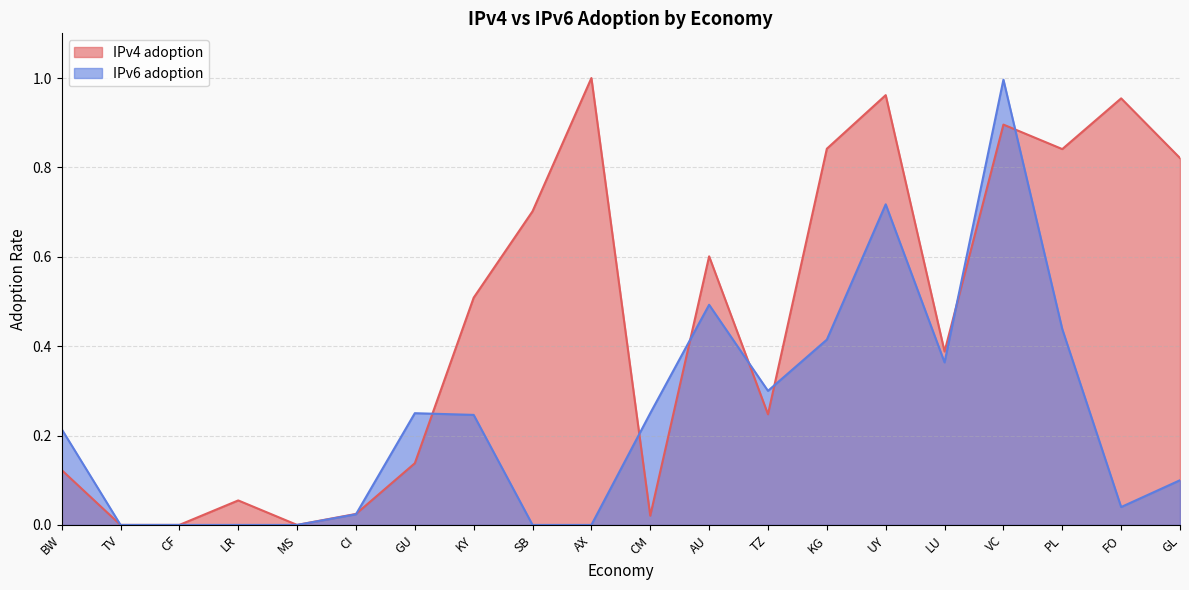

List the series in order of their overall mean, highest first.

IPv4 adoption, IPv6 adoption